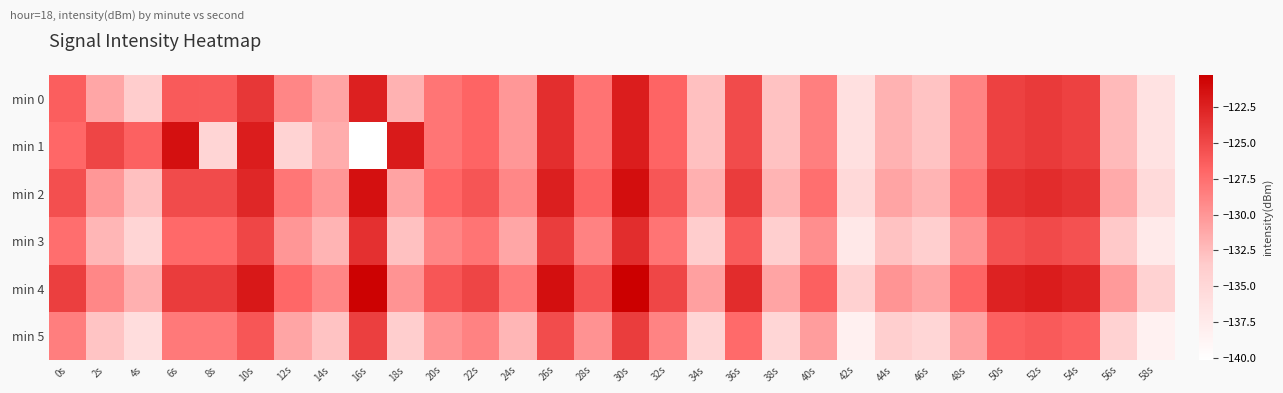

Reading left to right, what are all the values shown in this chart?

min 0: 0s=-126.4	2s=-131.1	4s=-133.8	6s=-126.1	8s=-126.2	10s=-123.8	12s=-129.0	14s=-131.0	16s=-122.4	18s=-131.8	20s=-127.9	22s=-126.8	24s=-130.1	26s=-123.3	28s=-127.7	30s=-122.2	32s=-126.8	34s=-132.7	36s=-125.2	38s=-132.9	40s=-128.5	42s=-136.2	44s=-131.9	46s=-132.9	48s=-128.8	50s=-124.5	52s=-124.1	54s=-124.6	56s=-132.3	58s=-136.4
min 1: 0s=-127.0	2s=-124.8	4s=-126.5	6s=-121.3	8s=-134.7	10s=-122.2	12s=-134.5	14s=-131.5	16s=-140.2	18s=-122.0	20s=-127.9	22s=-126.8	24s=-130.1	26s=-123.3	28s=-127.7	30s=-122.2	32s=-126.8	34s=-132.7	36s=-125.2	38s=-132.9	40s=-128.5	42s=-136.2	44s=-131.9	46s=-132.9	48s=-128.8	50s=-124.5	52s=-124.1	54s=-124.6	56s=-132.3	58s=-136.4
min 2: 0s=-125.4	2s=-130.1	4s=-132.8	6s=-125.1	8s=-125.2	10s=-122.8	12s=-128.0	14s=-130.0	16s=-121.4	18s=-130.8	20s=-126.9	22s=-125.8	24s=-129.1	26s=-122.3	28s=-126.7	30s=-121.2	32s=-125.8	34s=-131.7	36s=-124.2	38s=-131.9	40s=-127.5	42s=-135.2	44s=-130.9	46s=-131.9	48s=-127.8	50s=-123.5	52s=-123.1	54s=-123.6	56s=-131.3	58s=-135.4
min 3: 0s=-127.4	2s=-132.1	4s=-134.8	6s=-127.1	8s=-127.2	10s=-124.8	12s=-130.0	14s=-132.0	16s=-123.4	18s=-132.8	20s=-128.9	22s=-127.8	24s=-131.1	26s=-124.3	28s=-128.7	30s=-123.2	32s=-127.8	34s=-133.7	36s=-126.2	38s=-133.9	40s=-129.5	42s=-137.2	44s=-132.9	46s=-133.9	48s=-129.8	50s=-125.5	52s=-125.1	54s=-125.6	56s=-133.3	58s=-137.4
min 4: 0s=-124.4	2s=-129.1	4s=-131.8	6s=-124.1	8s=-124.2	10s=-121.8	12s=-127.0	14s=-129.0	16s=-120.4	18s=-129.8	20s=-125.9	22s=-124.8	24s=-128.1	26s=-121.3	28s=-125.7	30s=-120.2	32s=-124.8	34s=-130.7	36s=-123.2	38s=-130.9	40s=-126.5	42s=-134.2	44s=-129.9	46s=-130.9	48s=-126.8	50s=-122.5	52s=-122.1	54s=-122.6	56s=-130.3	58s=-134.4
min 5: 0s=-128.4	2s=-133.1	4s=-135.8	6s=-128.1	8s=-128.2	10s=-125.8	12s=-131.0	14s=-133.0	16s=-124.4	18s=-133.8	20s=-129.9	22s=-128.8	24s=-132.1	26s=-125.3	28s=-129.7	30s=-124.2	32s=-128.8	34s=-134.7	36s=-127.2	38s=-134.9	40s=-130.5	42s=-138.2	44s=-133.9	46s=-134.9	48s=-130.8	50s=-126.5	52s=-126.1	54s=-126.6	56s=-134.3	58s=-138.4